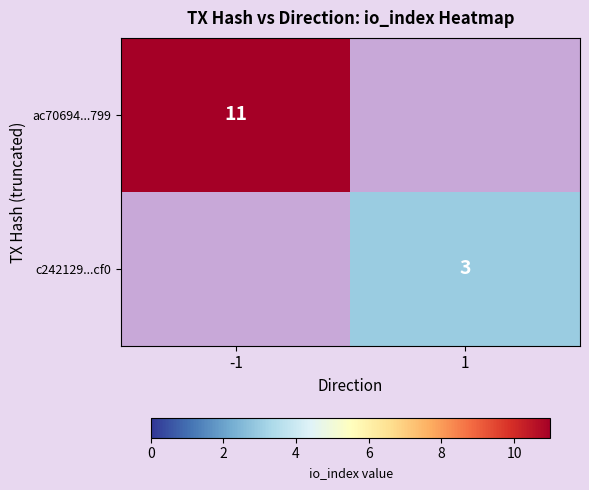

Count the number of data series in this chart.

2